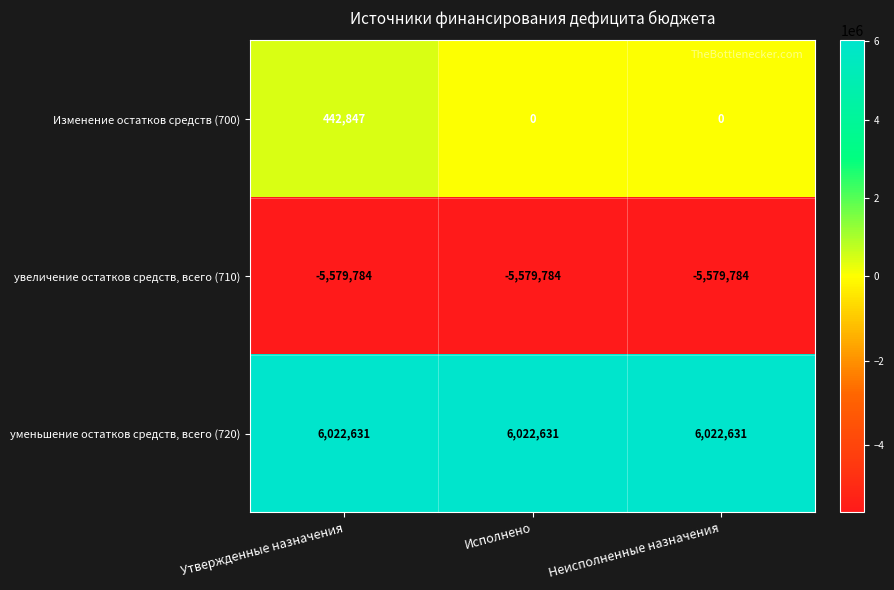

Reading right to left, what are all the values shown in this chart?

Изменение остатков средств (700): 0	0	442847
увеличение остатков средств, всего (710): -5579784	-5579784	-5579784
уменьшение остатков средств, всего (720): 6022631	6022631	6022631